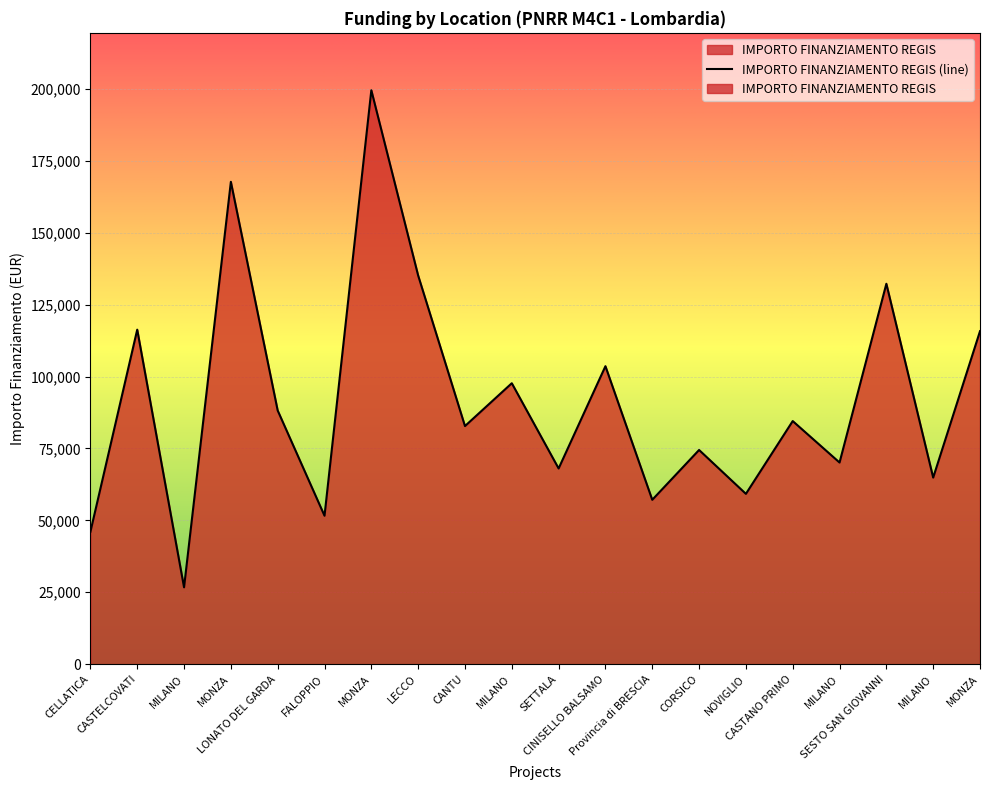

At which label is IMPORTO FINANZIAMENTO REGIS closest to 113148?

MONZA